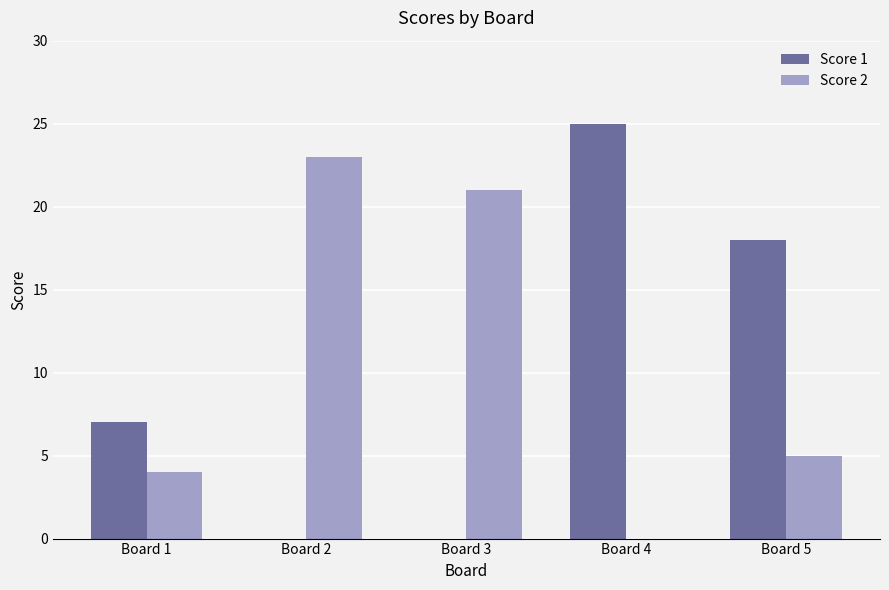

The value of Score 1 at Board 4 is 37. True or false?

False